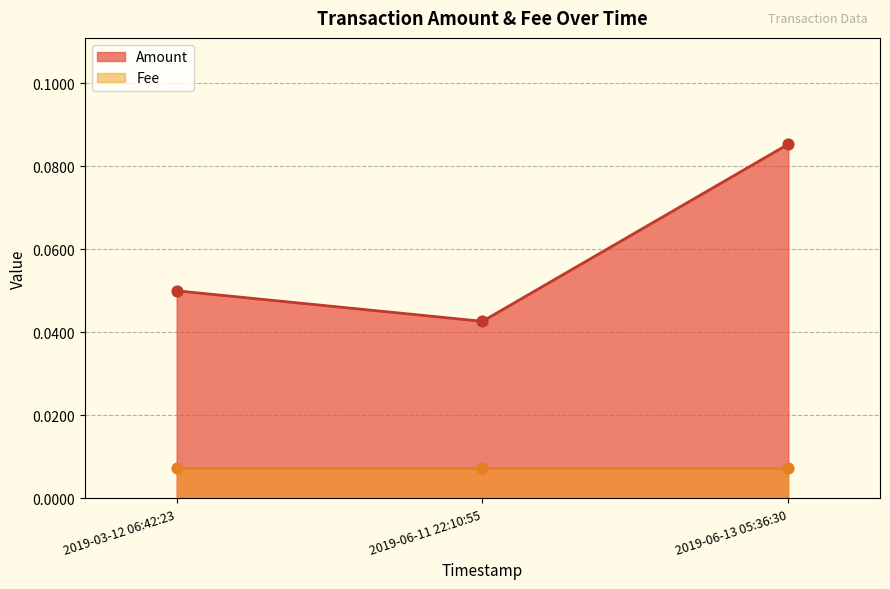

At which category is the sum across all series the highest?

2019-06-13 05:36:30